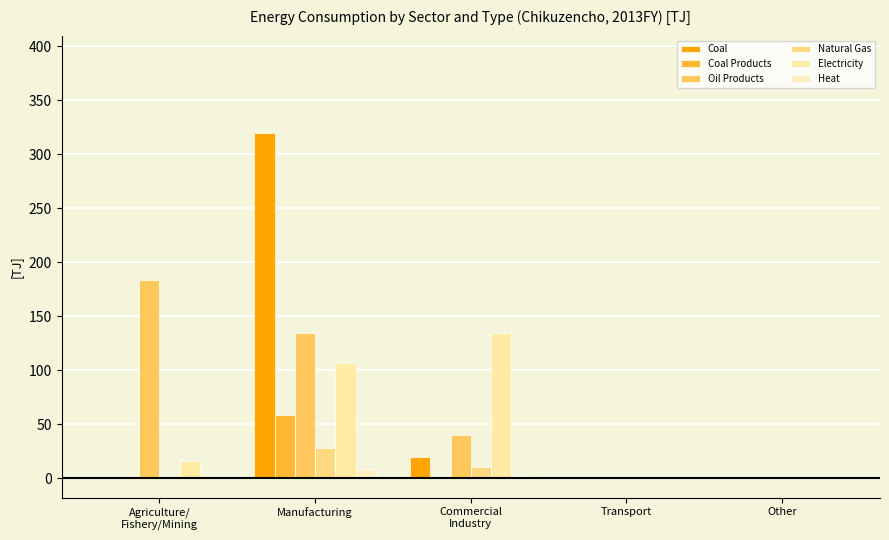

Which series has the largest total across all categories?

Oil Products